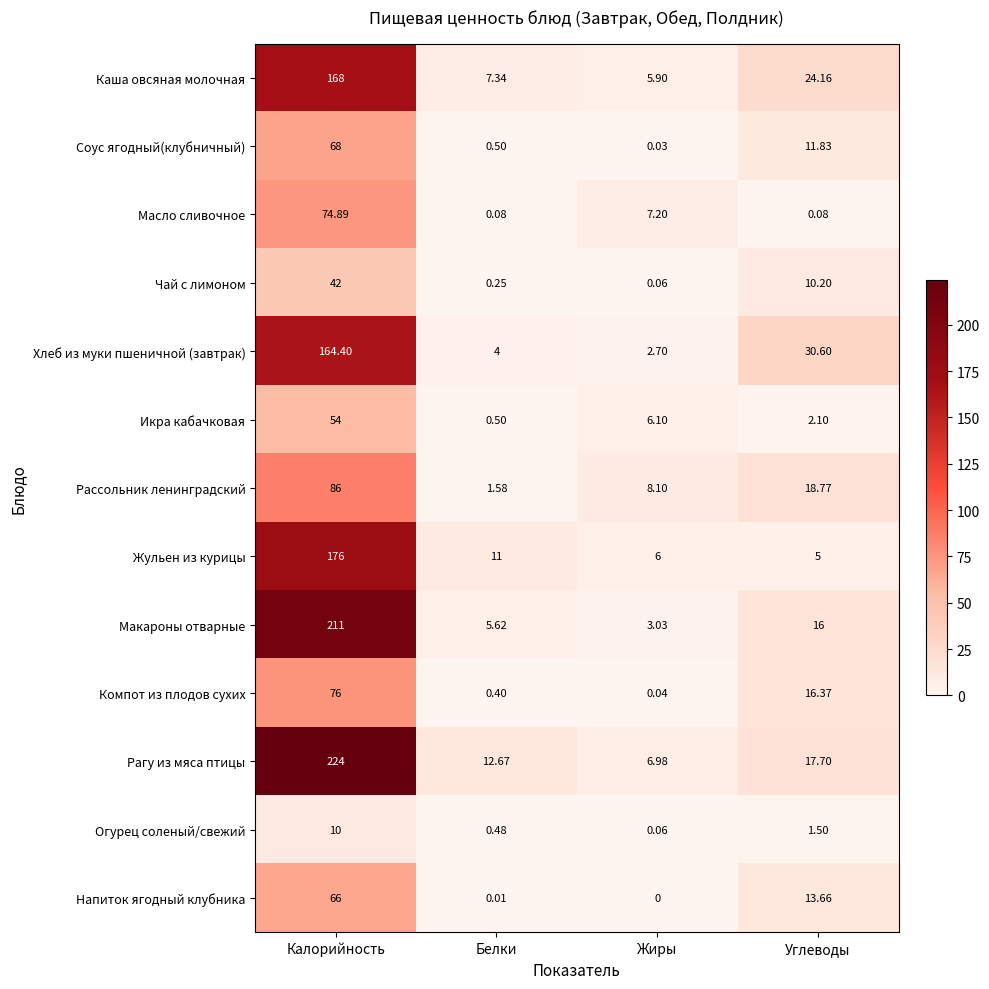

At which category is the sum across all series the highest?

Калорийность